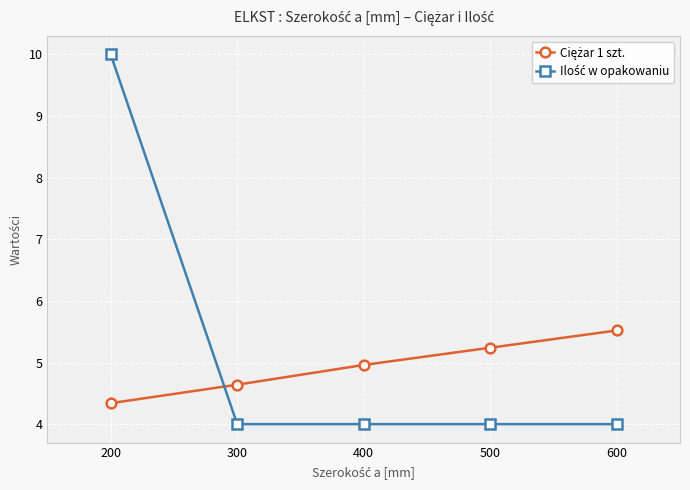

What is the difference between the highest and lowest values at 200?

5.7